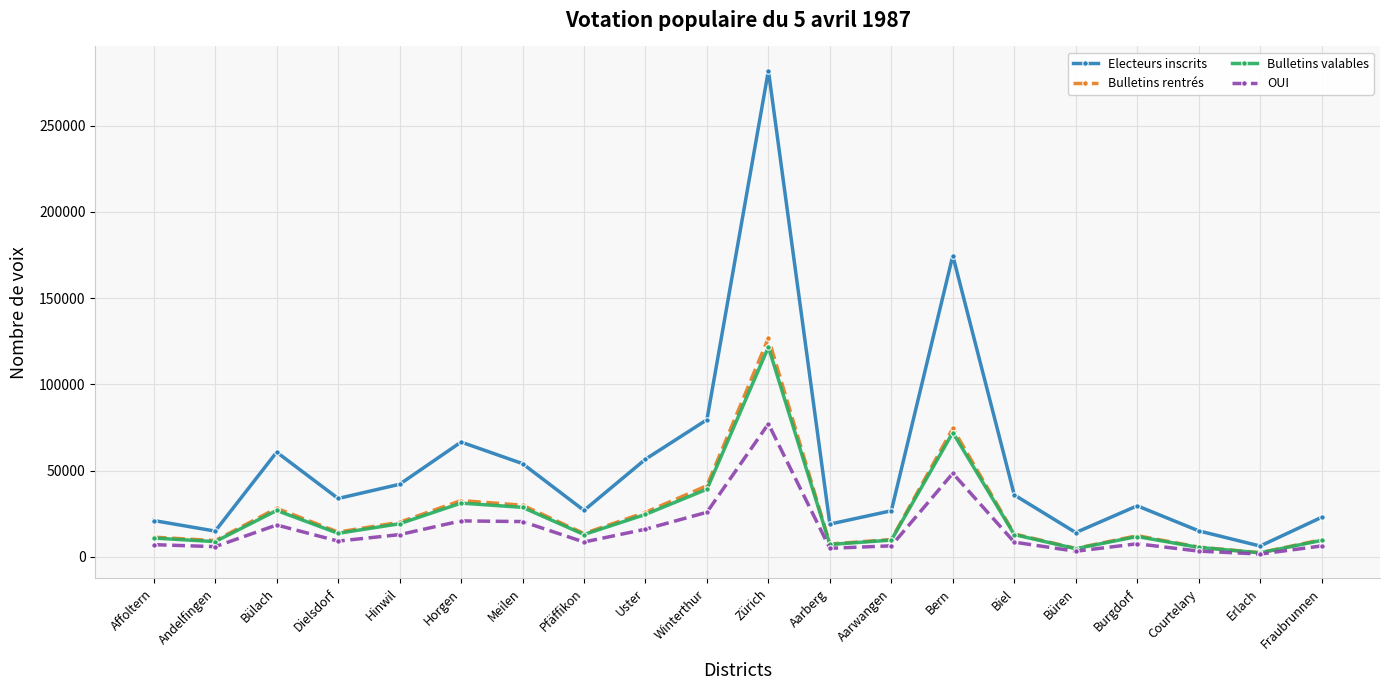

What is the sum of the OUI values at Fraubrunnen and Aarberg?

11206